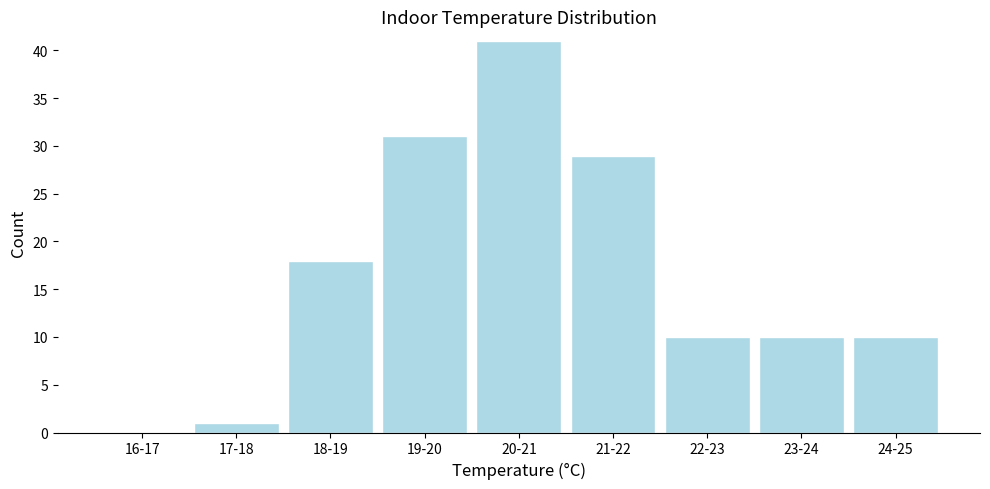

Reading right to left, what are all the values shown in this chart?

24-25=10	23-24=10	22-23=10	21-22=29	20-21=41	19-20=31	18-19=18	17-18=1	16-17=0